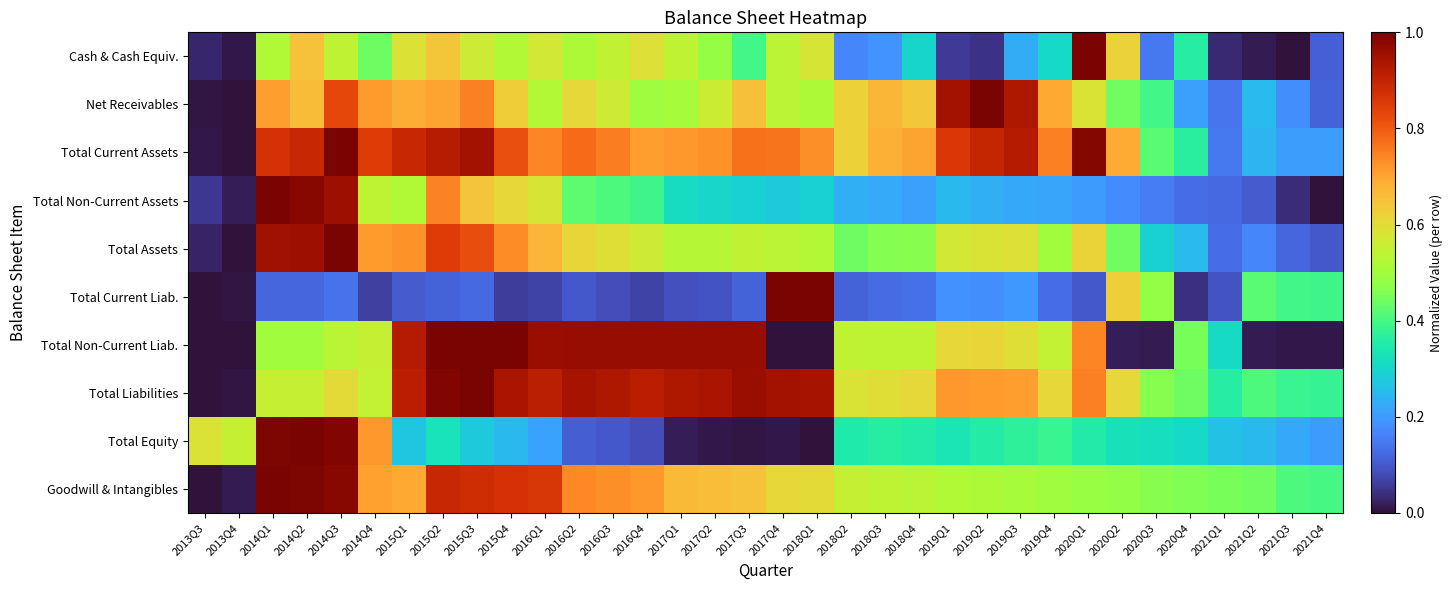

Rank the series at 2014Q1 from highest to lowest value.

Total Non-Current Assets, Goodwill & Intangibles, Total Equity, Total Assets, Total Current Assets, Net Receivables, Total Liabilities, Cash & Cash Equiv., Total Non-Current Liab., Total Current Liab.